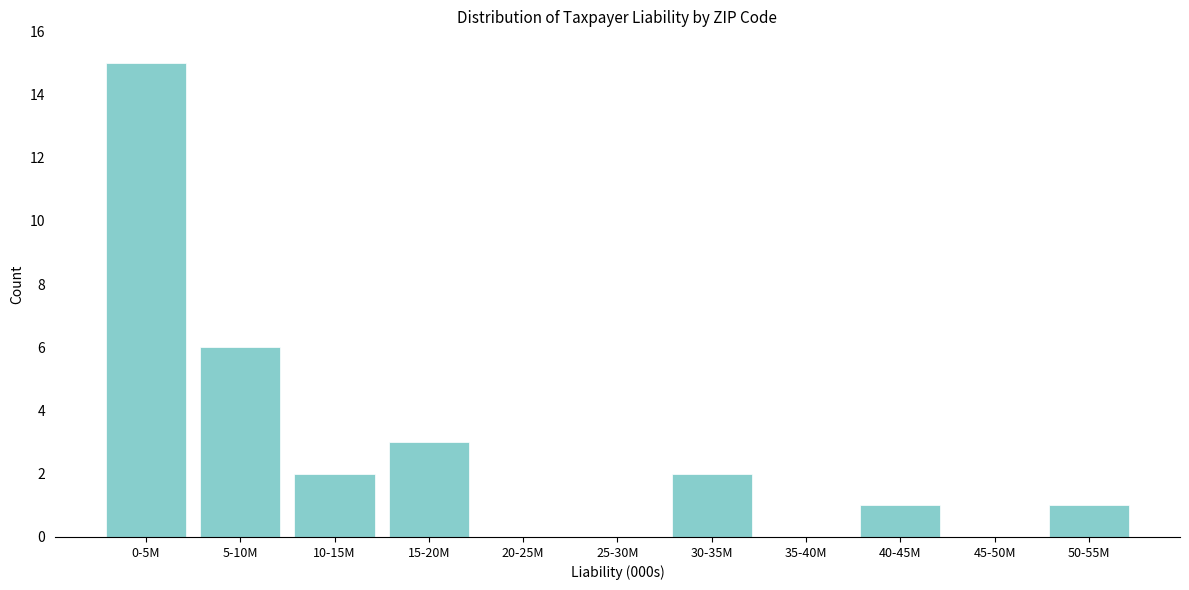

Reading right to left, list all the values displayed in this chart.

50-55M=1	45-50M=0	40-45M=1	35-40M=0	30-35M=2	25-30M=0	20-25M=0	15-20M=3	10-15M=2	5-10M=6	0-5M=15